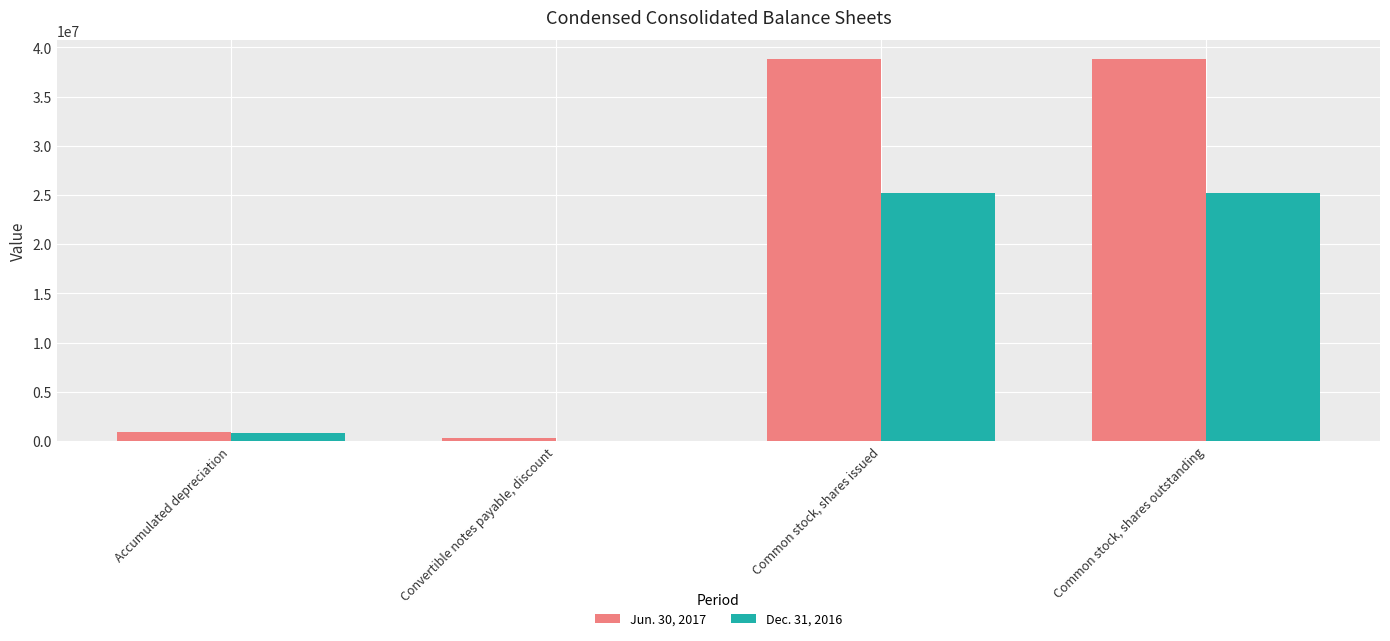

Reading right to left, list all the values displayed in this chart.

Jun. 30, 2017: Common stock, shares outstanding=38817810	Common stock, shares issued=38817810	Convertible notes payable, discount=313194	Accumulated depreciation=911982
Dec. 31, 2016: Common stock, shares outstanding=25223578	Common stock, shares issued=25223578	Convertible notes payable, discount=21833	Accumulated depreciation=827299